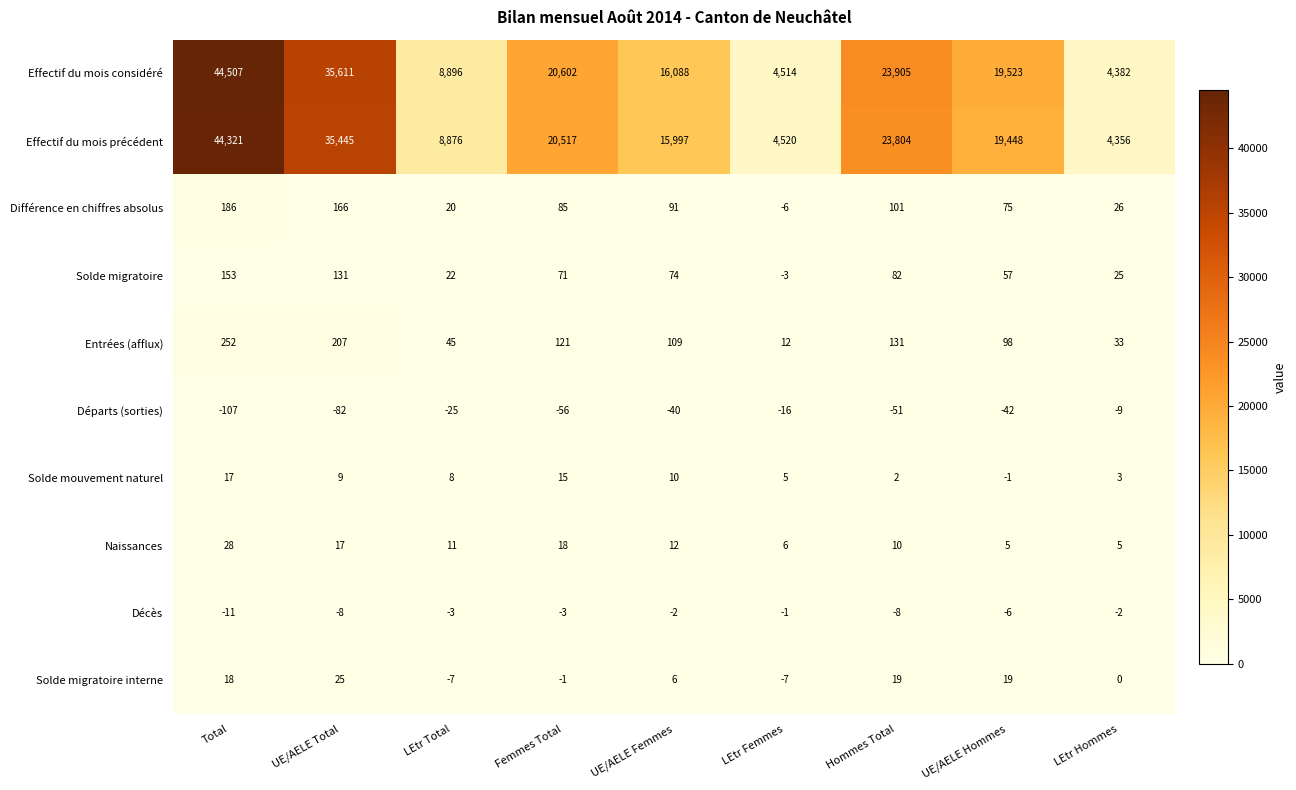

What is the sum of all Décès values?

-44